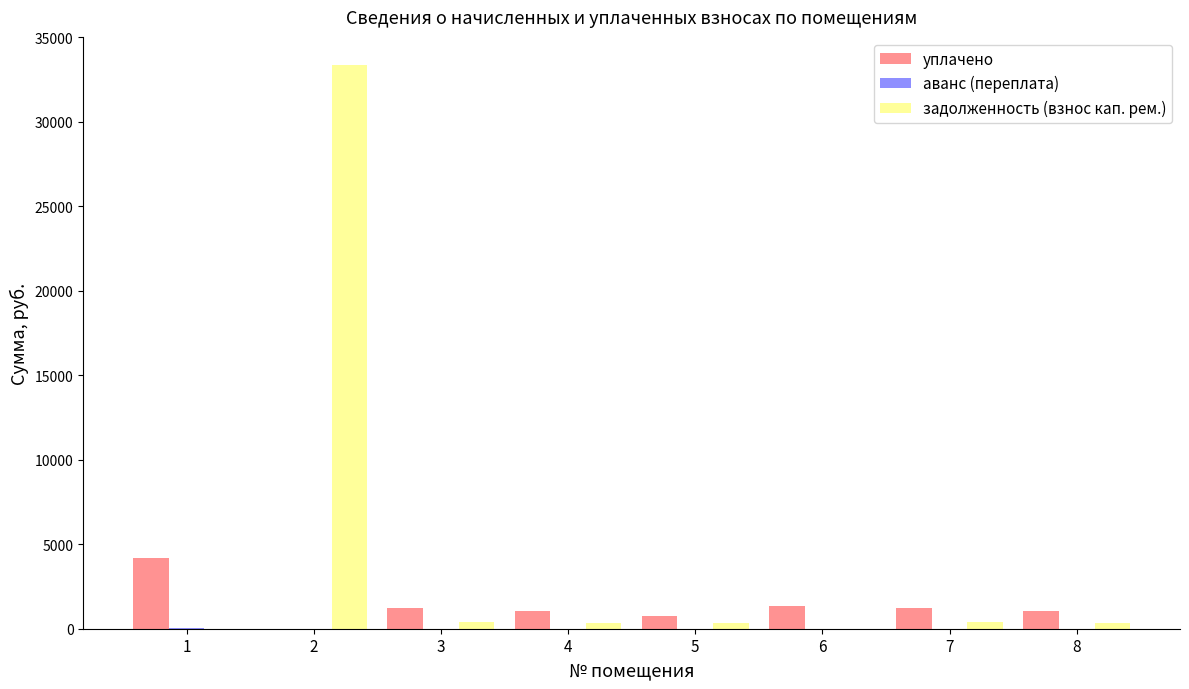

What is the sum of all уплачено values?

10791.3